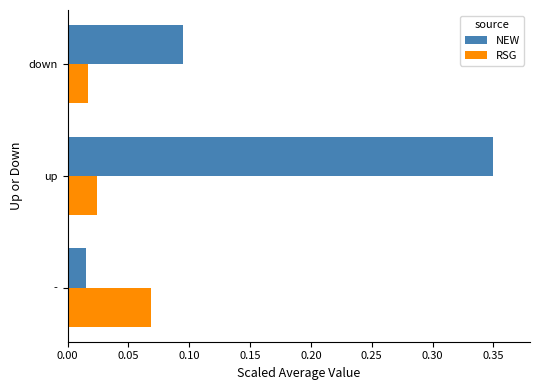

Which label corresponds to the largest value in the chart?

up